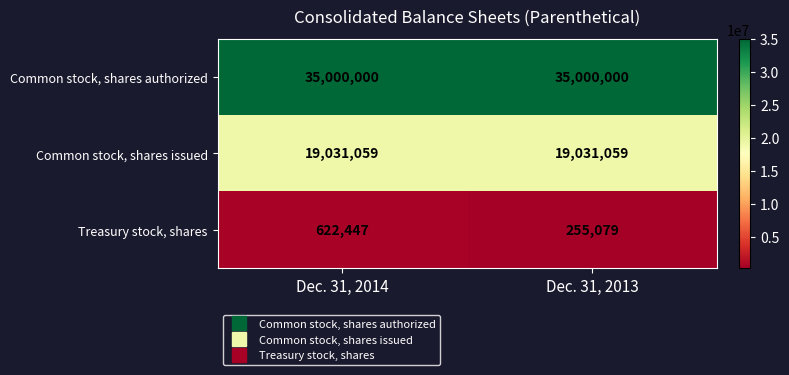

Which series has the largest range (max minus min)?

Treasury stock, shares